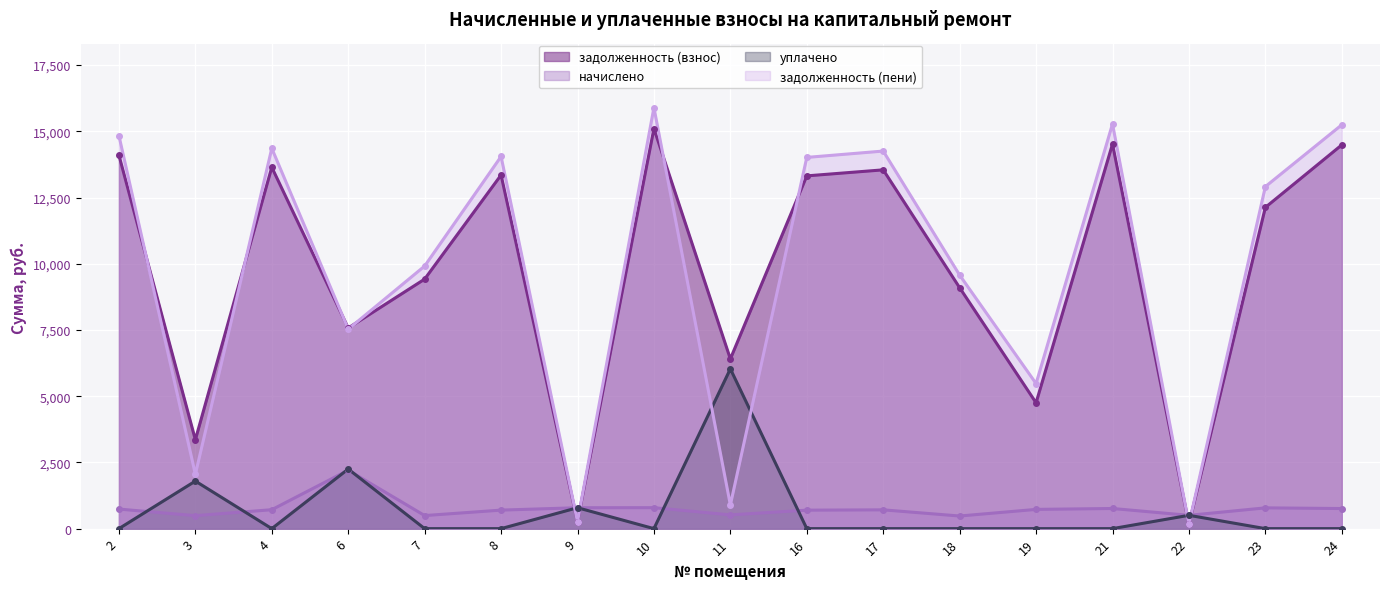

Reading left to right, extract all data points from this chart.

задолженность (взнос): 2=14098.1	3=3355.4	4=13643.3	6=7573.8	7=9420.4	8=13351.0	9=263.6	10=15105.1	11=6407.7	16=13318.4	17=13545.8	18=9095.5	19=4750.0	21=14520.4	22=166.8	23=12128.2	24=14487.8
начислено: 2=738.2	3=489.9	4=714.4	6=2206.2	7=493.3	8=699.1	9=789.3	10=791.0	11=518.8	16=697.4	17=709.3	18=476.3	19=726.3	21=760.4	22=501.8	23=784.2	24=758.6
уплачено: 2=0.0	3=1795.0	4=0.0	6=2250.0	7=0.0	8=0.0	9=789.0	10=0.0	11=6032.2	16=0.0	17=0.0	18=0.0	19=0.0	21=0.0	22=503.0	23=0.0	24=0.0
задолженность (пени): 2=14836.3	3=2050.3	4=14357.7	6=7530.0	7=9913.6	8=14050.1	9=263.8	10=15896.1	11=894.3	16=14015.9	17=14255.2	18=9571.8	19=5476.3	21=15280.7	22=165.7	23=12912.3	24=15246.5